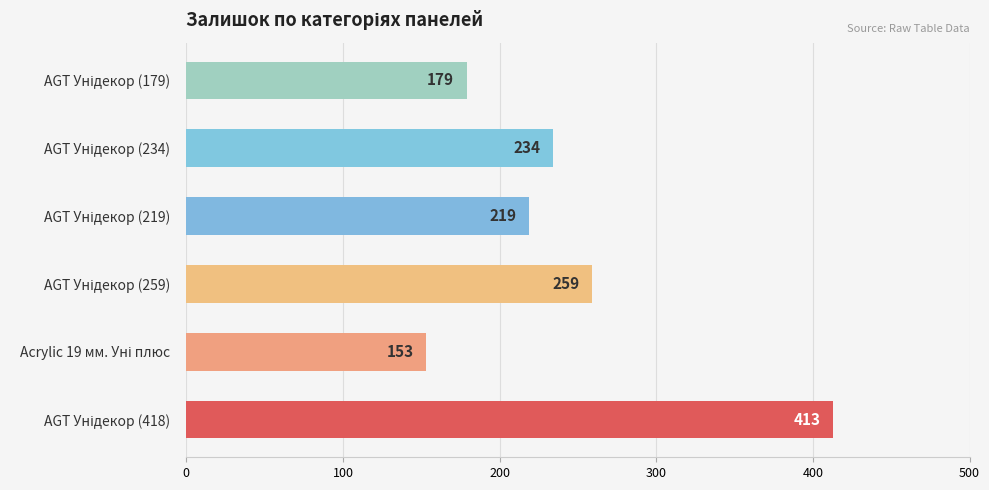

What is the maximum value shown in the chart?

413